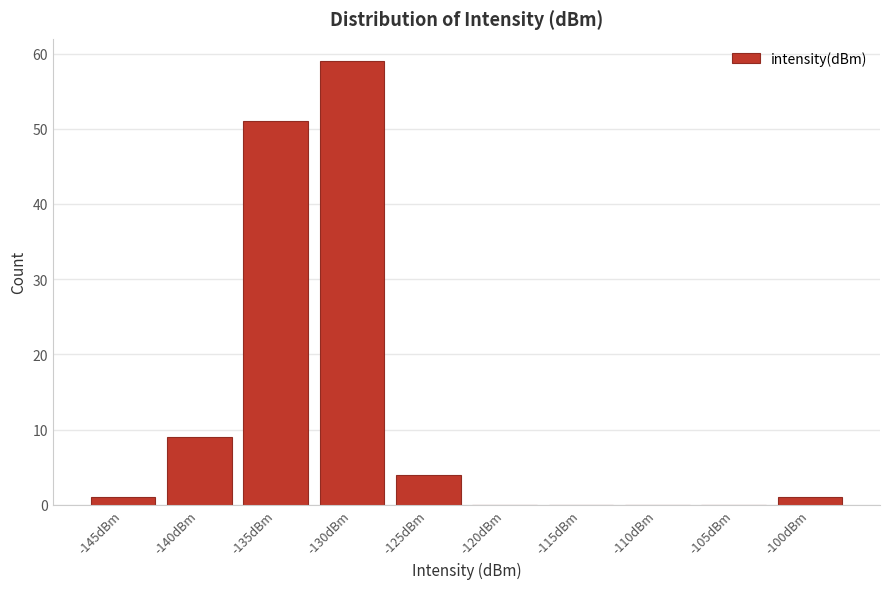

Reading right to left, what are all the values shown in this chart?

-100dBm=1	-105dBm=0	-110dBm=0	-115dBm=0	-120dBm=0	-125dBm=4	-130dBm=59	-135dBm=51	-140dBm=9	-145dBm=1